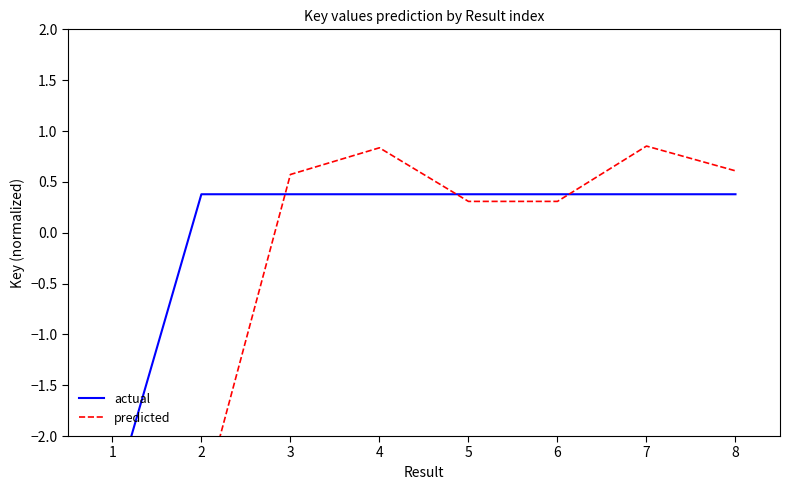

Reading right to left, what are all the values shown in this chart?

actual: 0.4	0.4	0.4	0.4	0.4	0.4	0.4	-2.6
predicted: 0.6	0.9	0.3	0.3	0.8	0.6	-2.7	-2.5